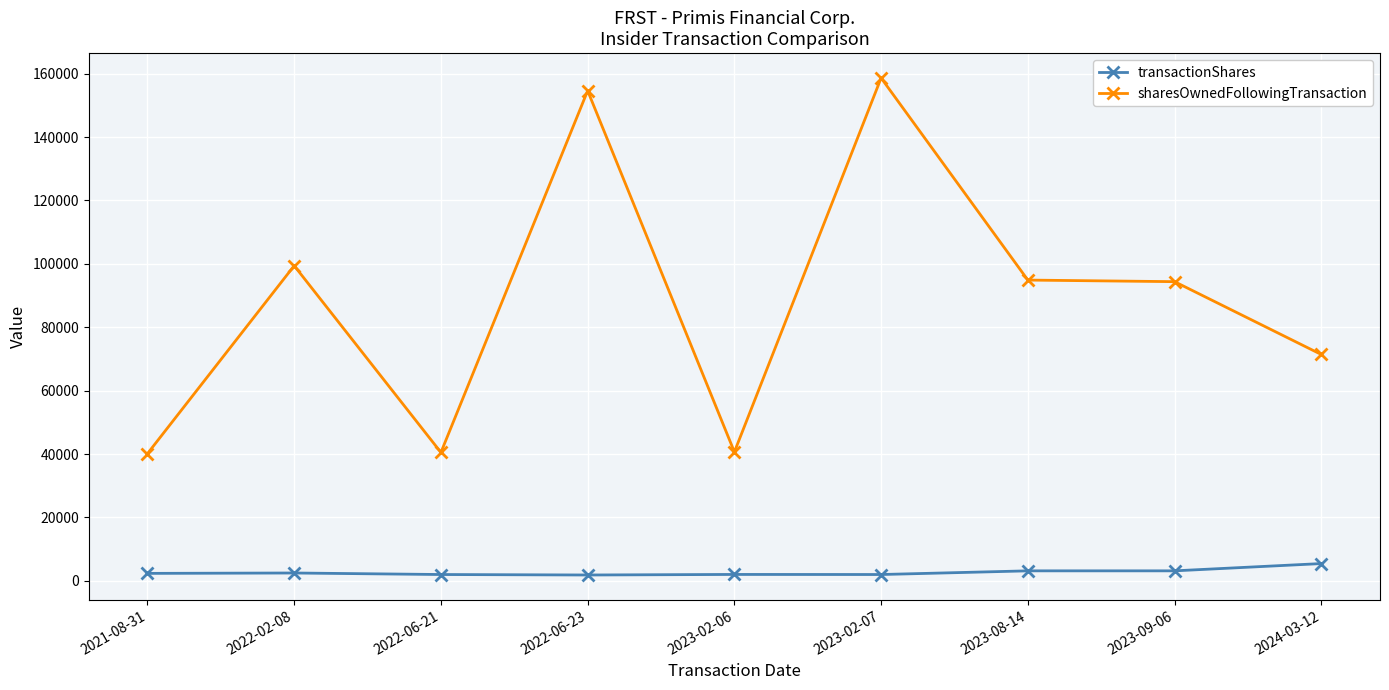

What is the highest value of the transactionShares series?

5455